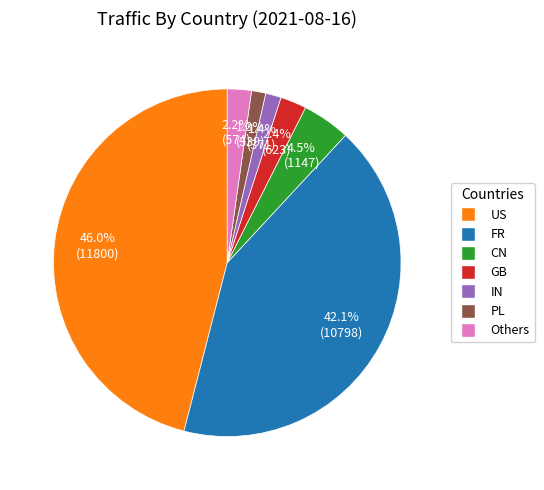

Approximately how many times larger is the value at FR compared to US?

0.9